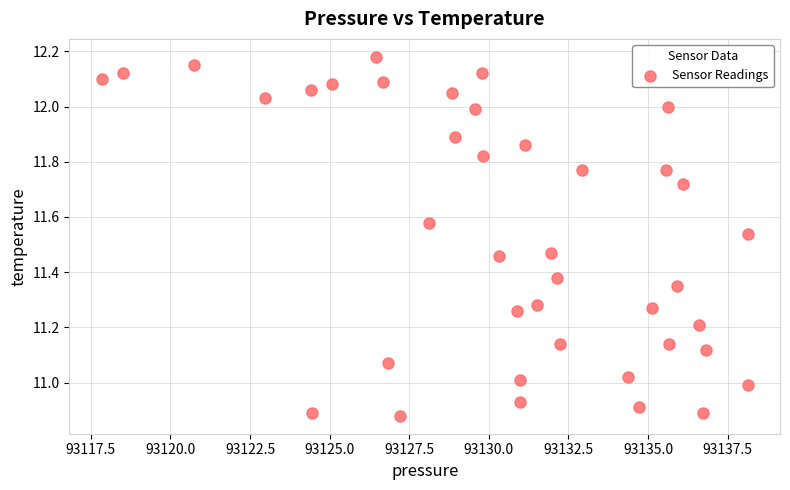

What is the range of Y values (max minus min)?

1.3